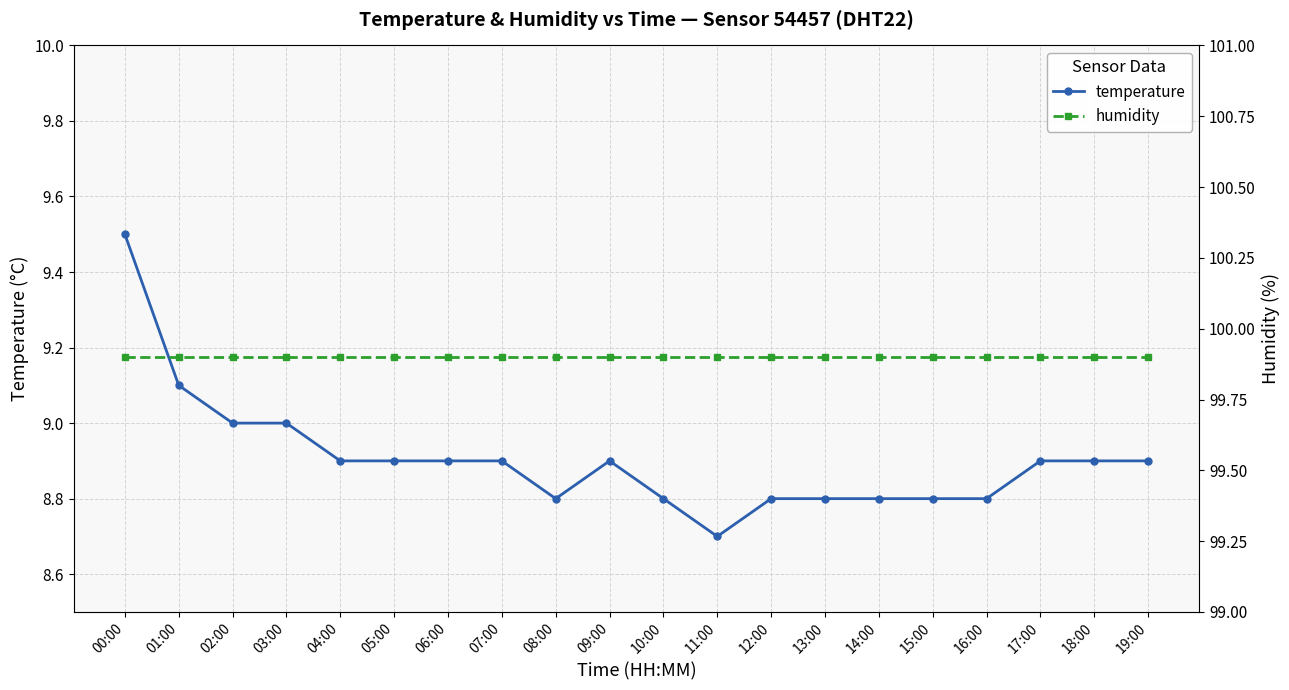

Count the number of categories in the chart.

20